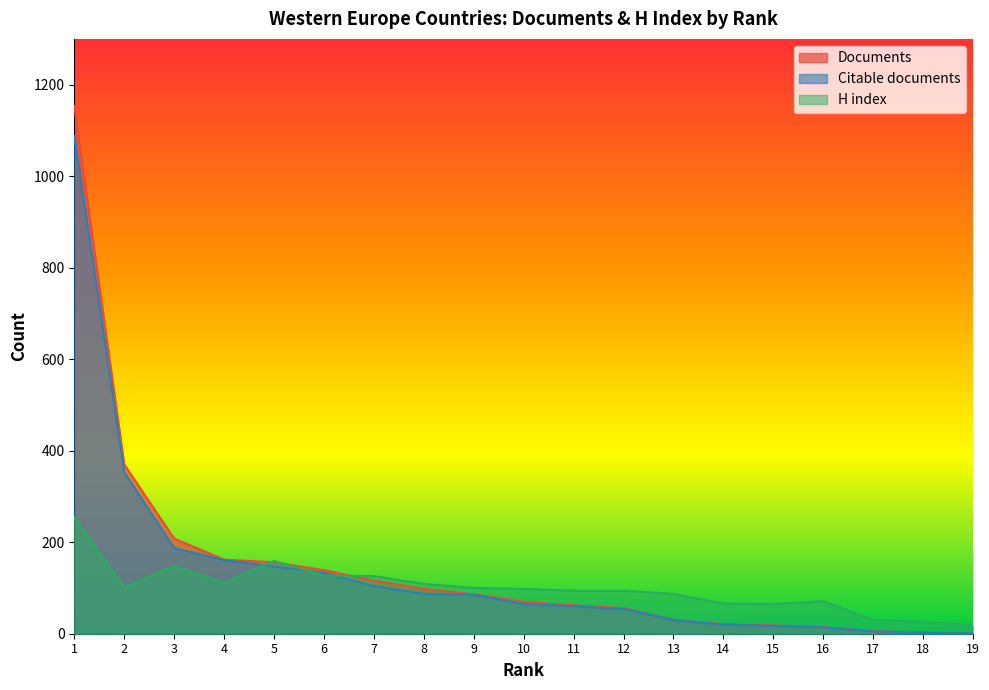

What is the spread (max minus min) of values at 18?

24